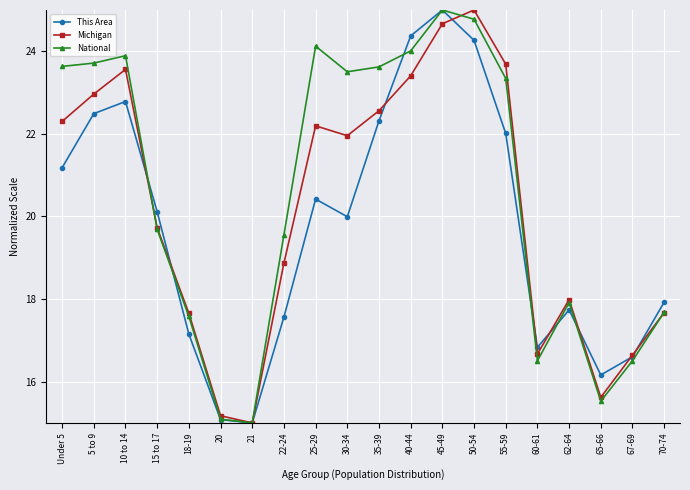

What is the maximum value for This Area?

25.0